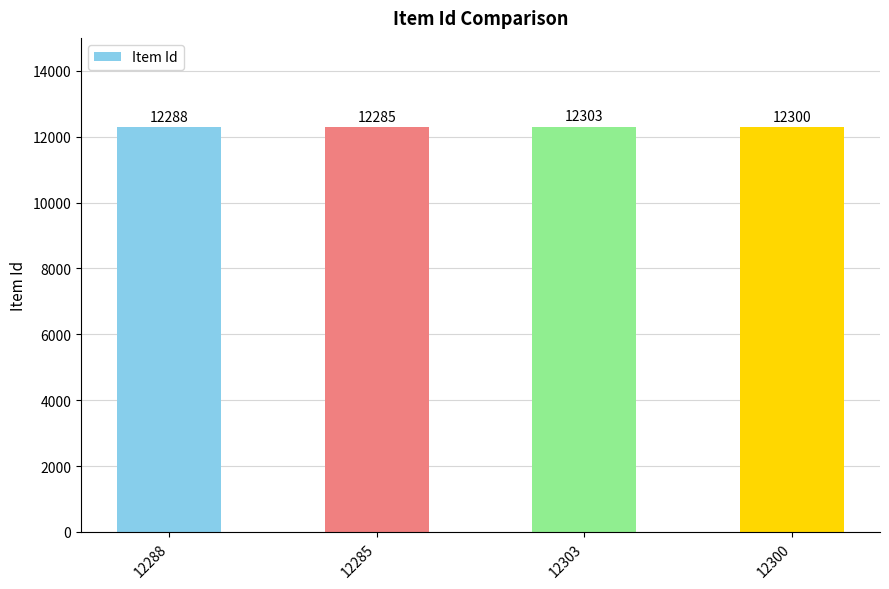

At which category does the chart reach its minimum across all series?

12285